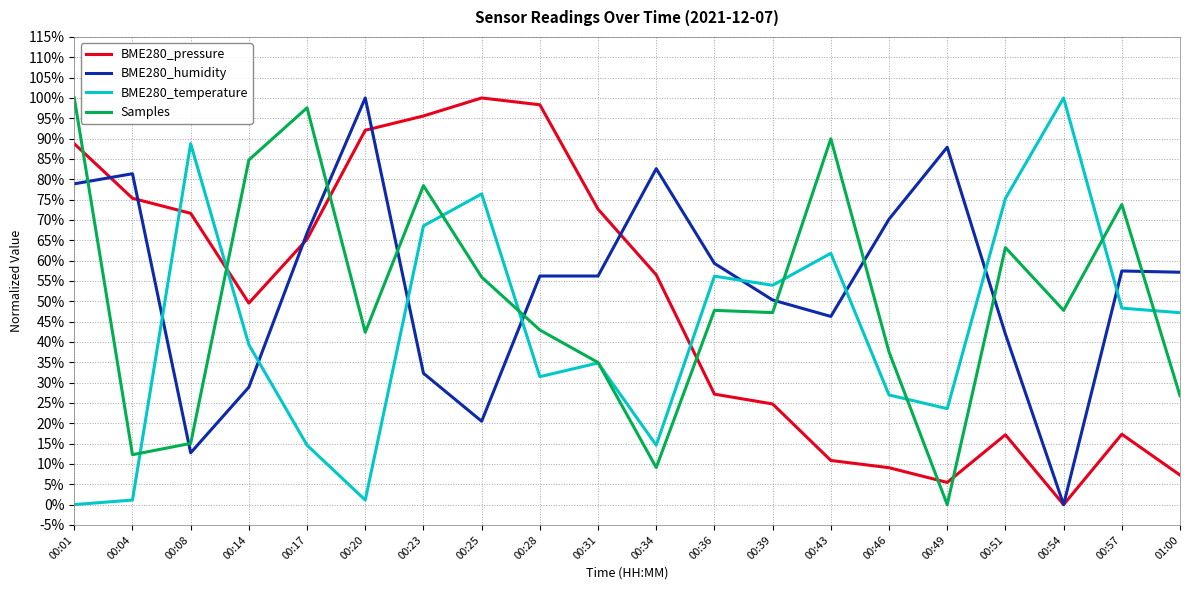

List the labels in order of BME280_pressure value, largest first.

00:25, 00:28, 00:23, 00:20, 00:01, 00:04, 00:31, 00:08, 00:17, 00:34, 00:14, 00:36, 00:39, 00:57, 00:51, 00:43, 00:46, 01:00, 00:49, 00:54